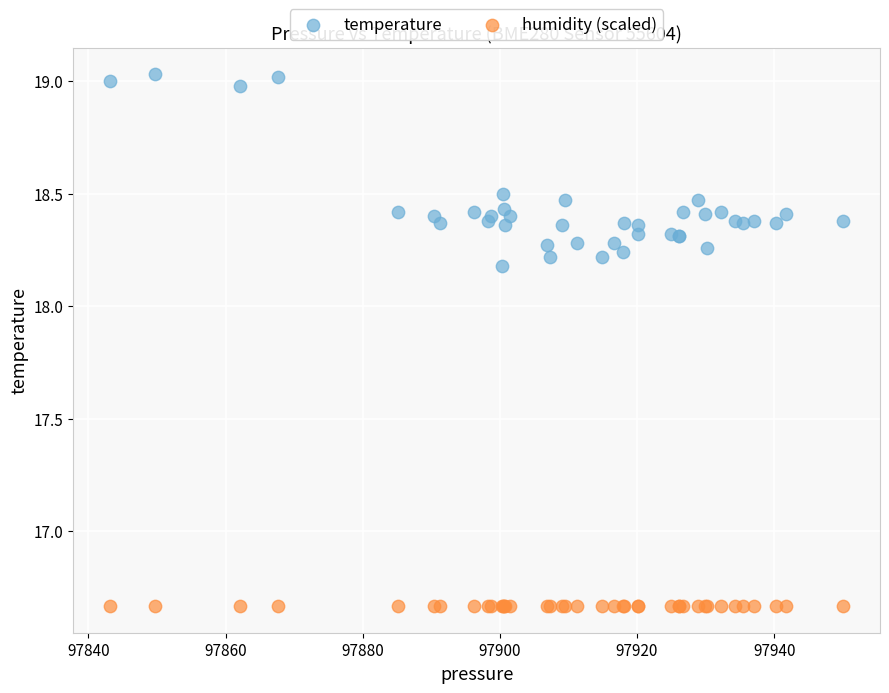

Which series reaches the minimum Y coordinate?

humidity (scaled)